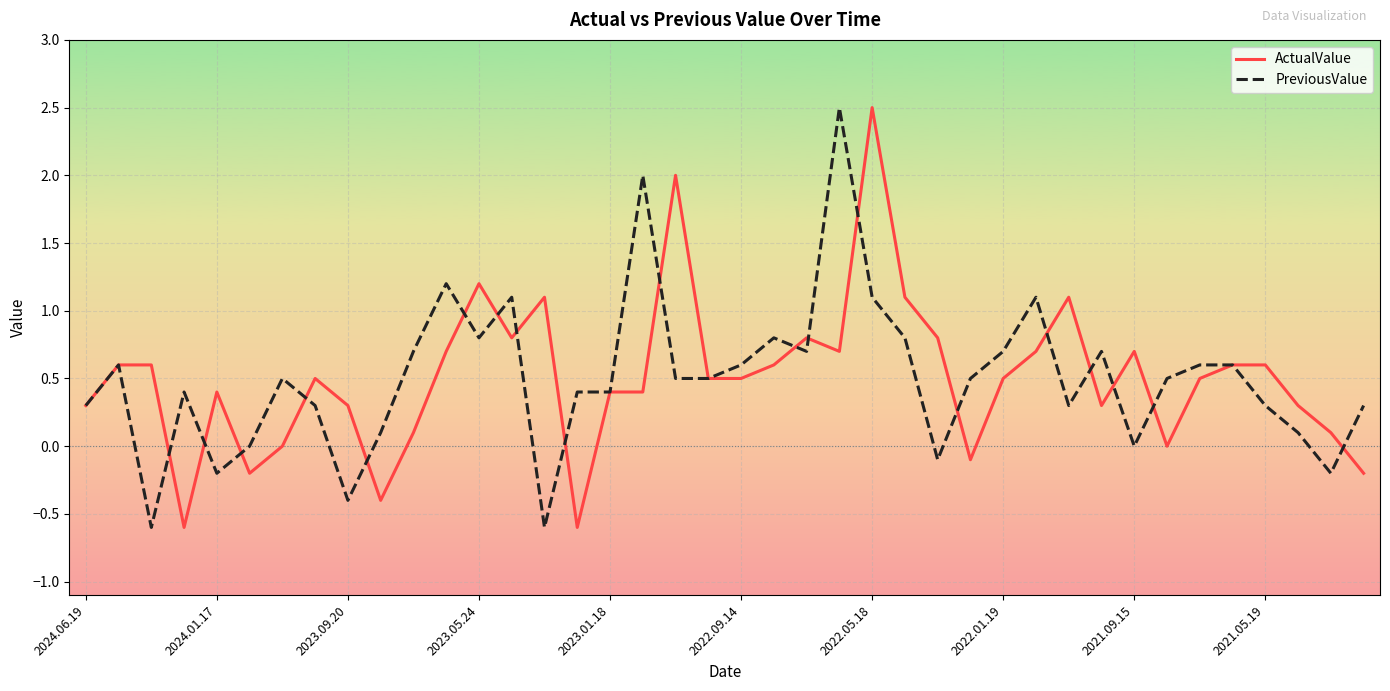

What is the total value across all series at 2023.01.18?

0.8